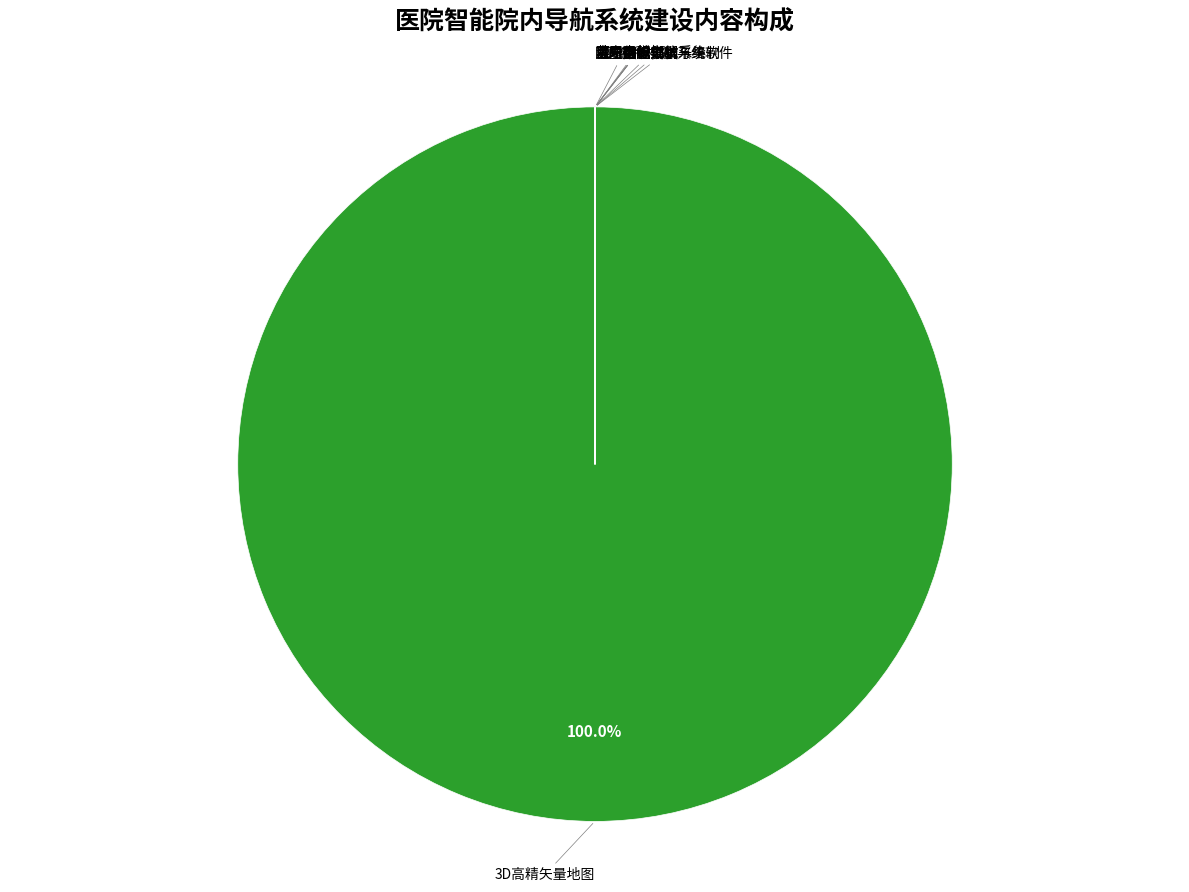

Is there a majority slice in this chart?

Yes